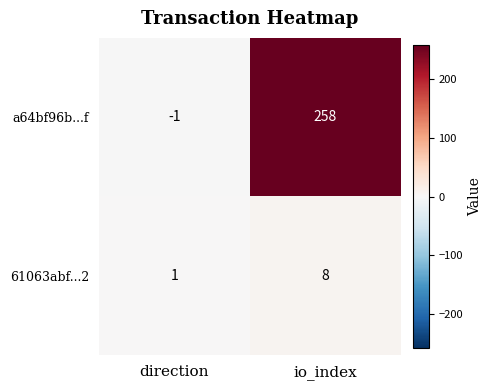

Which category has the highest value in the 61063abf...2 series?

io_index